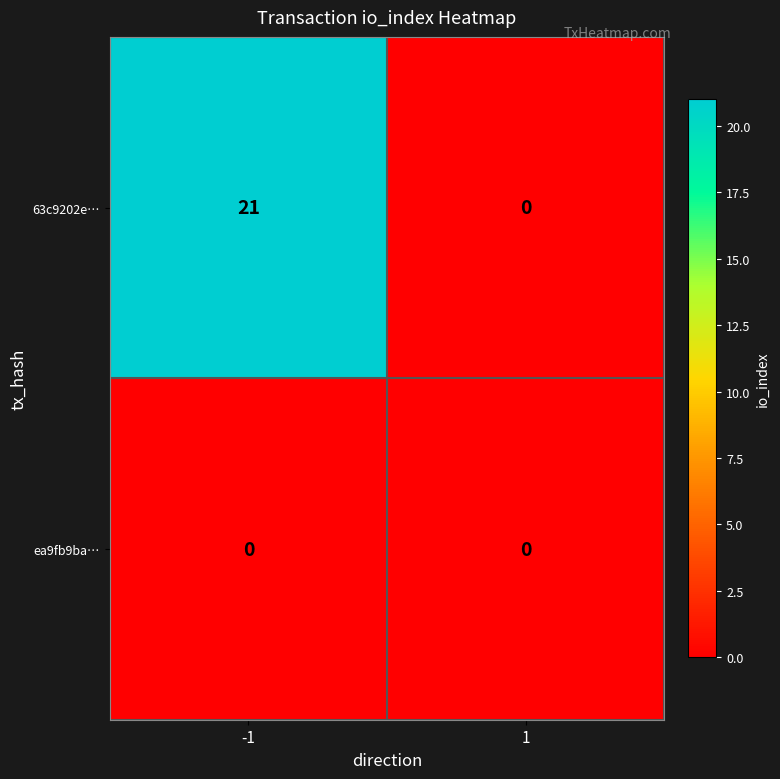

Which series has the largest total across all categories?

63c9202e…